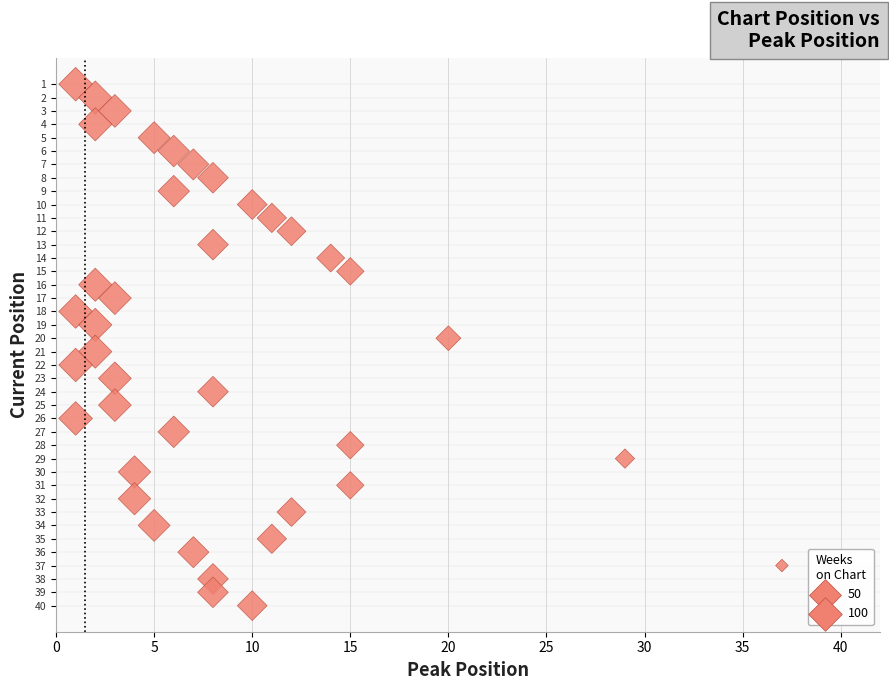

What is the range of X values (max minus min)?

36